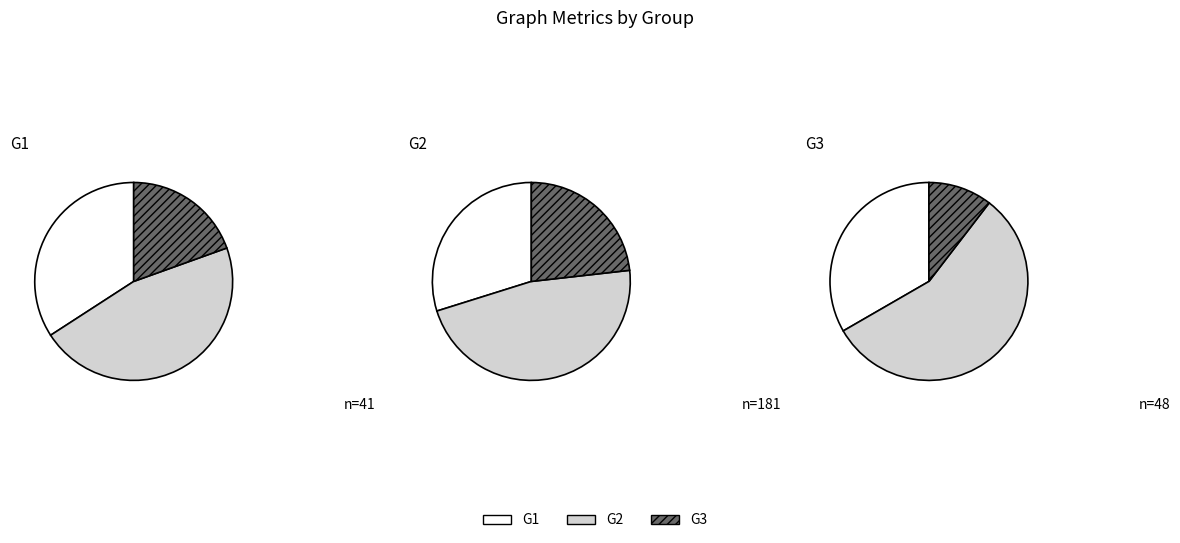

Rank the categories by G2 value from highest to lowest.

G2, G1, G3